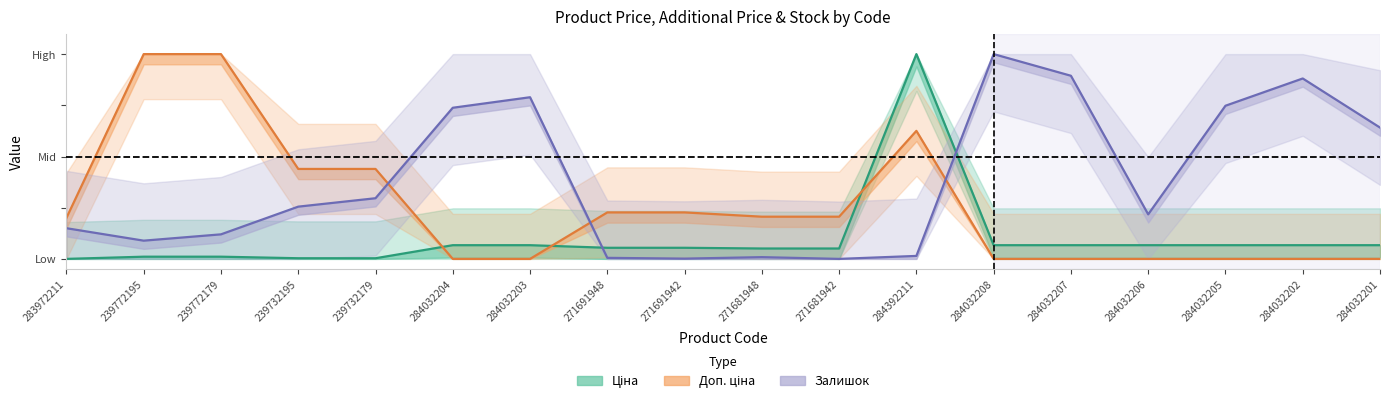

At 239772179, list the series in order from smallest to largest.

Ціна, Залишок, Доп. ціна